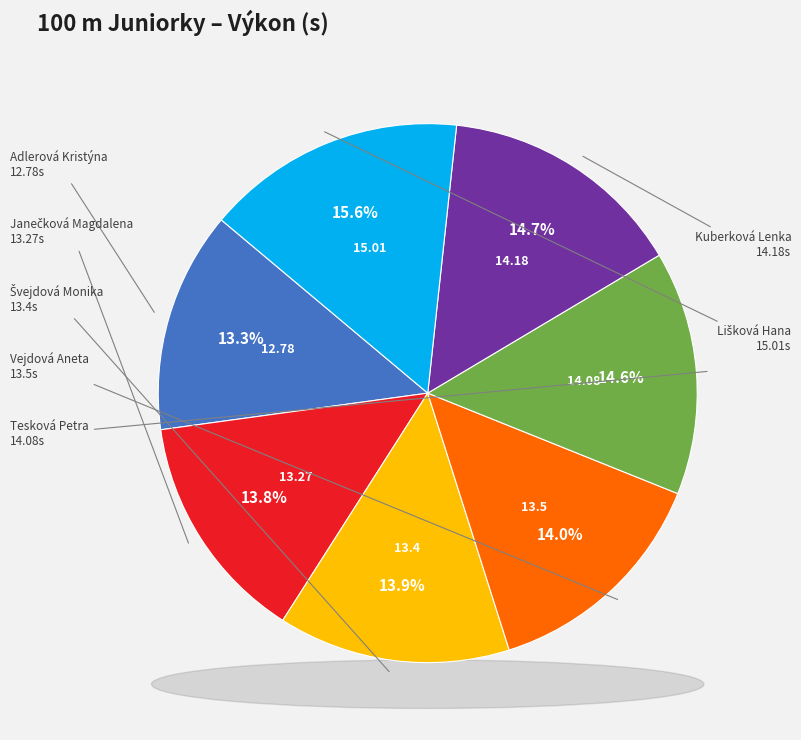

Does Adlerová Kristýna represent more than half of the total?

No